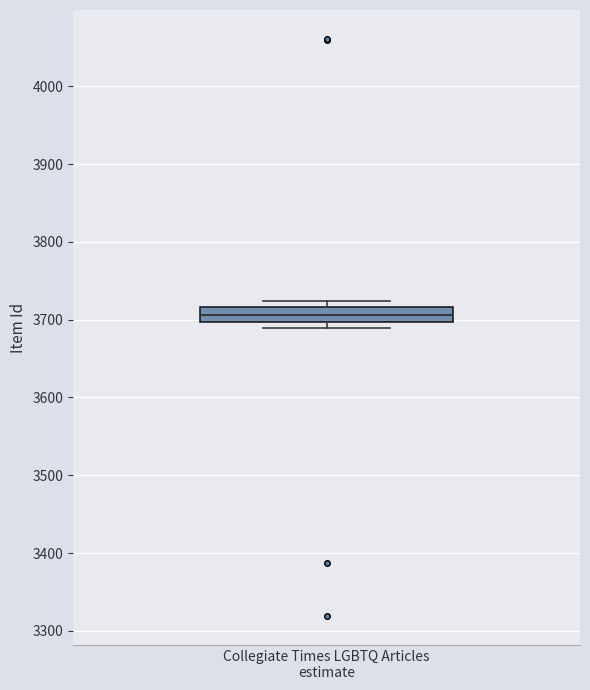

Read this box plot against the y-axis: the position of the median line, the range covered by the box, and the ends of both whiskers. The values are not printed on the chart, so give them approximately, as read against the axis.

median 3710, box 3700 to 3720, whiskers 3690 to 3720 (just above the box's upper edge)